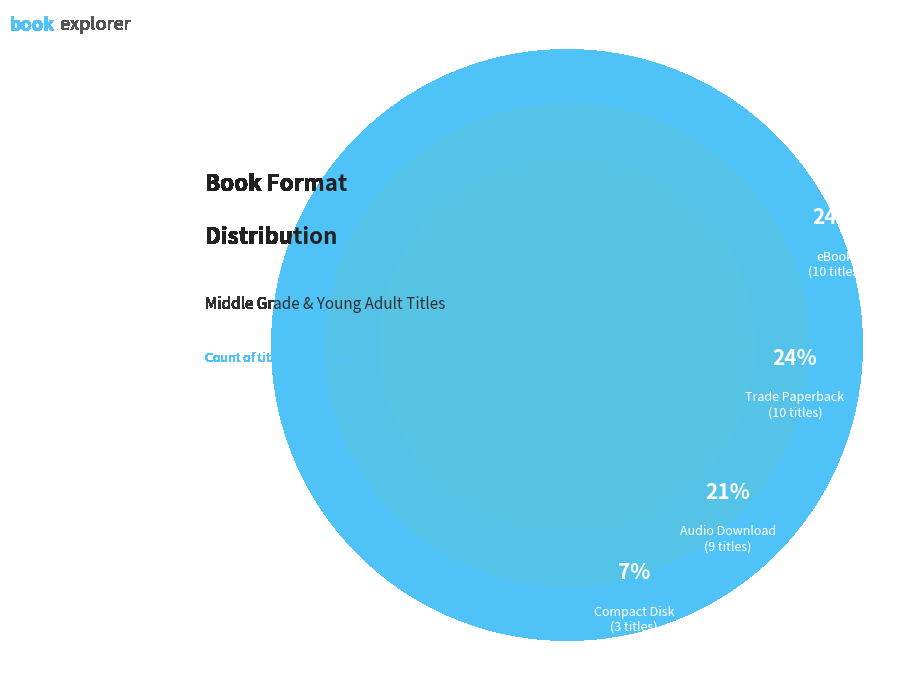

Approximately how many times larger is the value at Compact Disk compared to Audio Download?

0.3